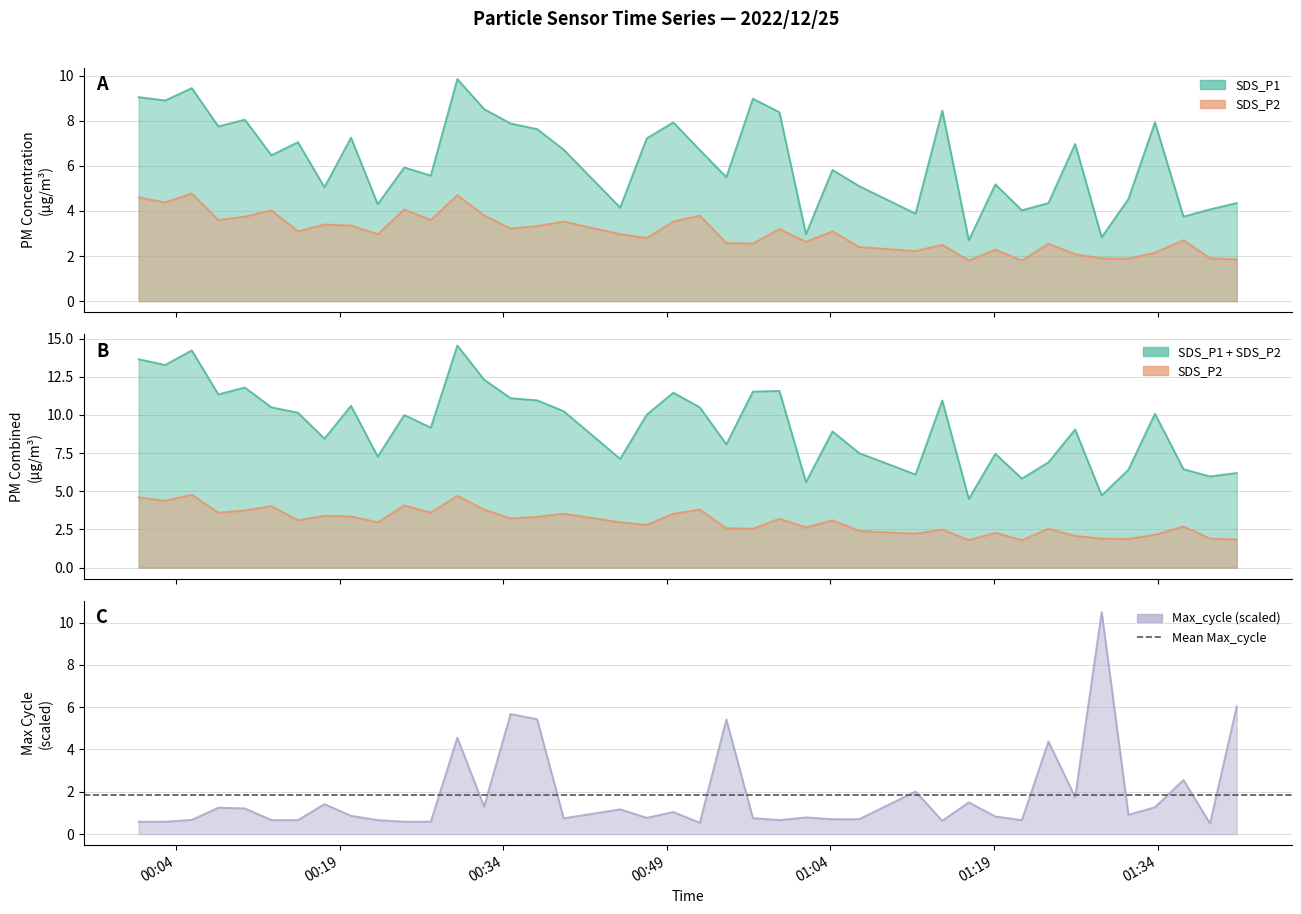

True or false: Max_cycle has more than 1 interior local peaks.

True